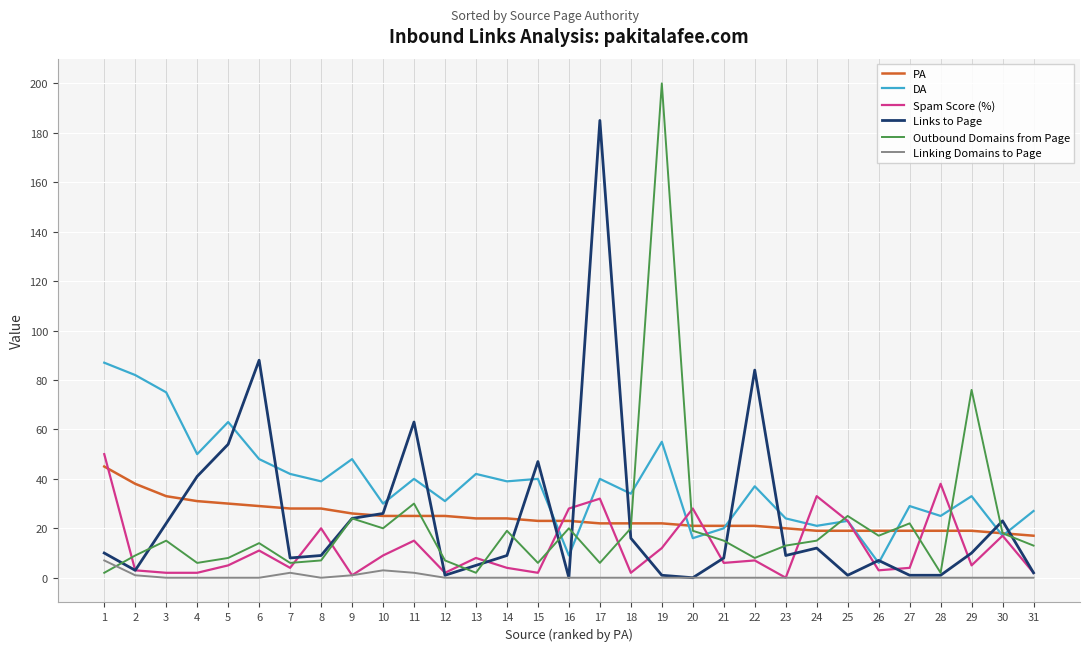

Which series has the largest range (max minus min)?

Outbound Domains from Page